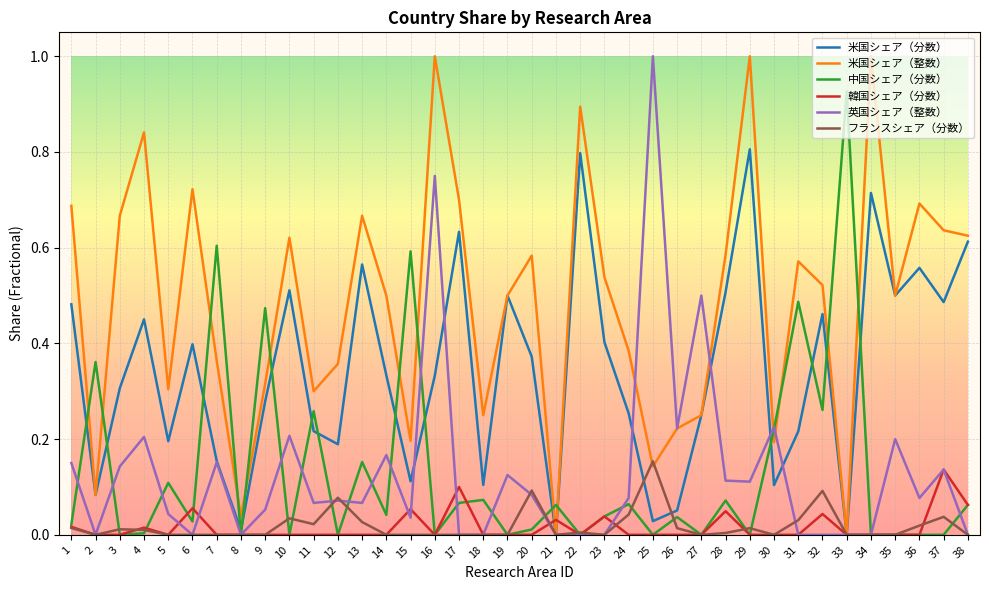

What is the greatest value displayed?

1.0